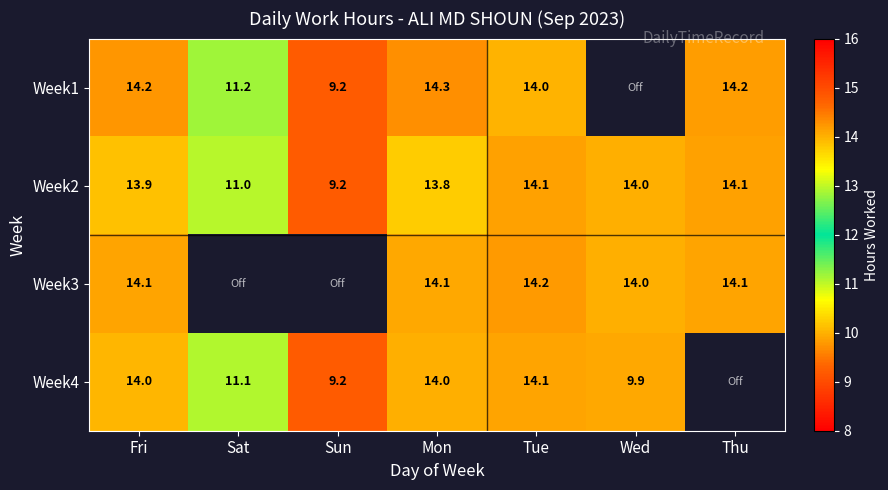

Where does the Week2 series first go above 13?

Fri